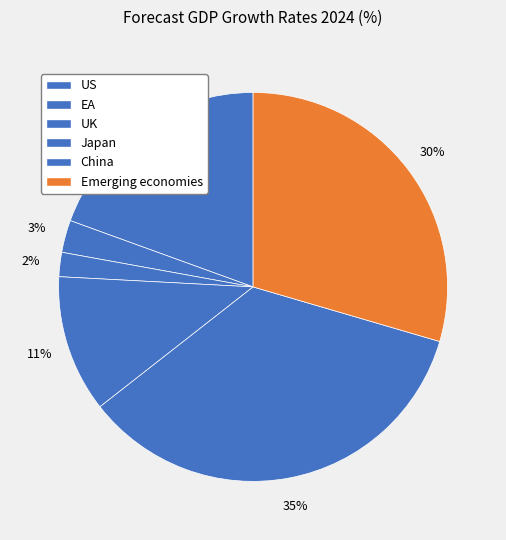

How many slices are in this pie chart?

6